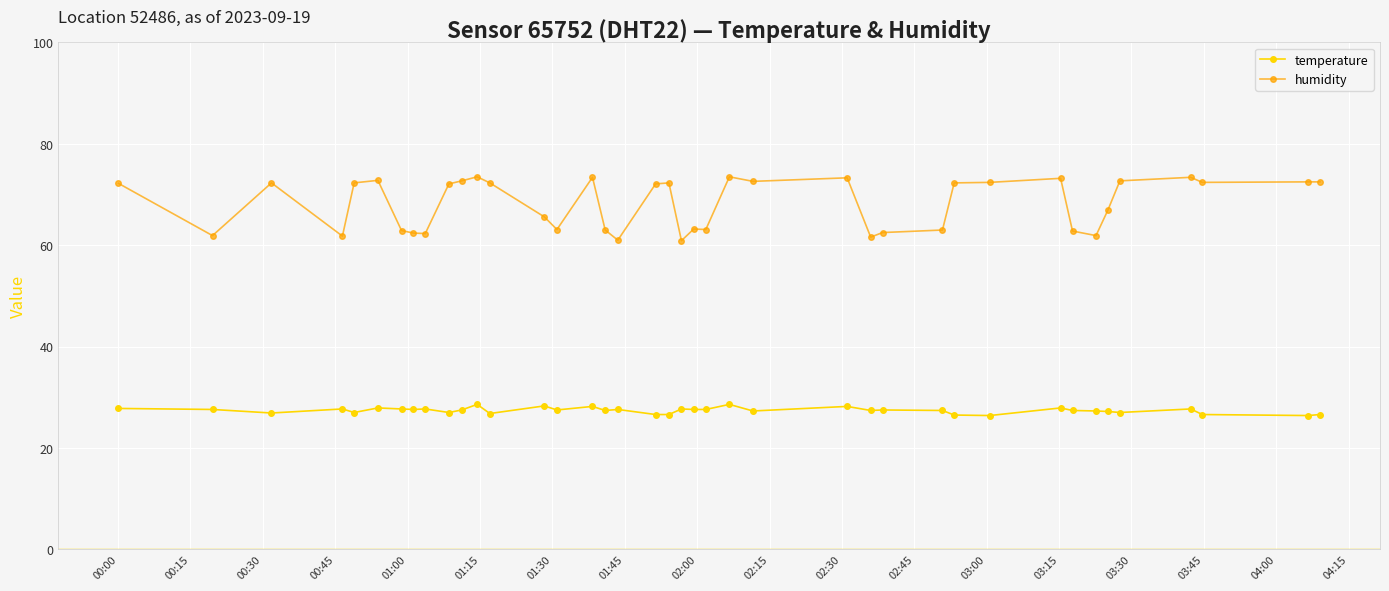

What is the difference between the maximum and minimum values in the temperature series?

2.2